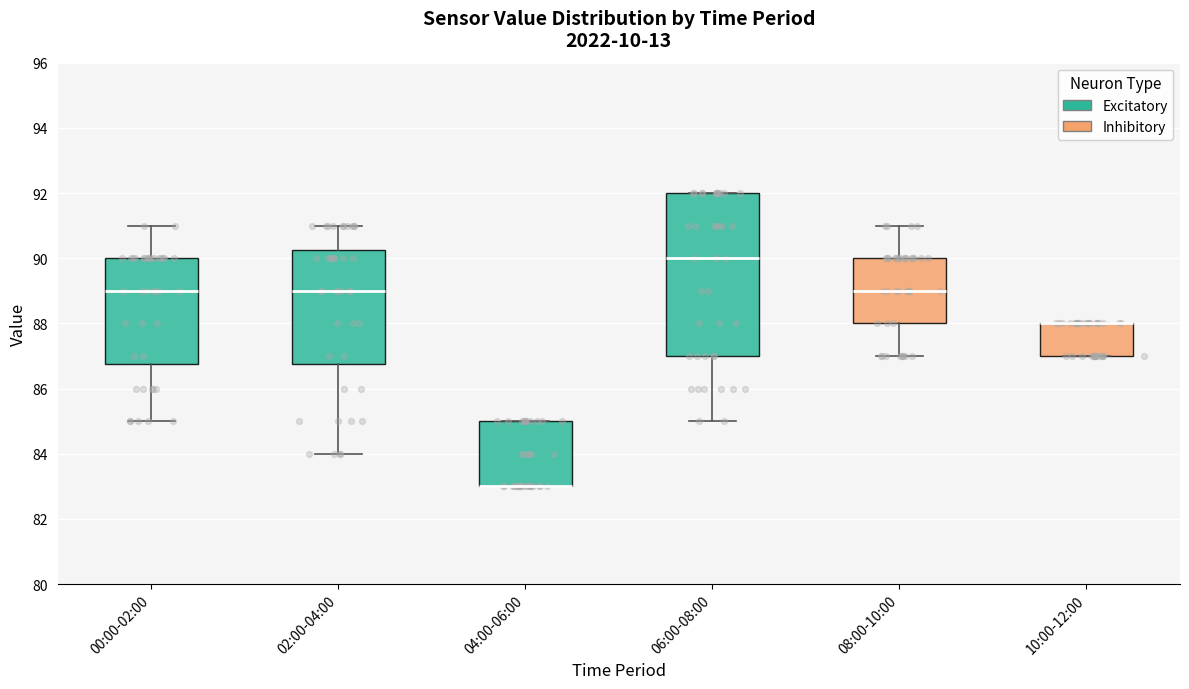

Reading left to right, transcribe this box plot: for each box, give where its median line is, the range the box spans, and where its two whiskers end, as read against the y-axis. The values are not printed on the chart, so give them approximately, as read against the axis.

00:00-02:00: median 89.0, box 86.8 to 90.0, whiskers 85.0 to 91.0
02:00-04:00: median 89.0, box 86.8 to 90.2, whiskers 84.0 to 91.0
04:00-06:00: median 83.0 (drawn on the box's lower edge), box 83.0 to 85.0, whiskers 83.0 to 85.0
06:00-08:00: median 90.0, box 87.0 to 92.0, whiskers 85.0 to 92.0
08:00-10:00: median 89.0, box 88.0 to 90.0, whiskers 87.0 to 91.0
10:00-12:00: median 88.0 (drawn on the box's upper edge), box 87.0 to 88.0, whiskers 87.0 to 88.0